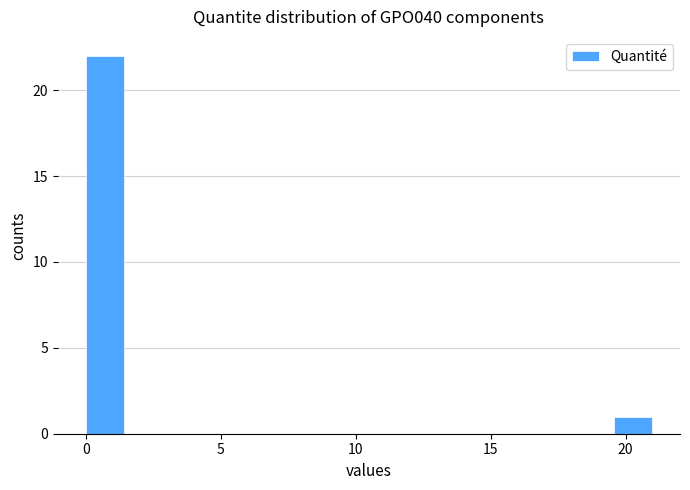

Read against the x-axis, roughly where is the centre of the tallest bar?

0.5